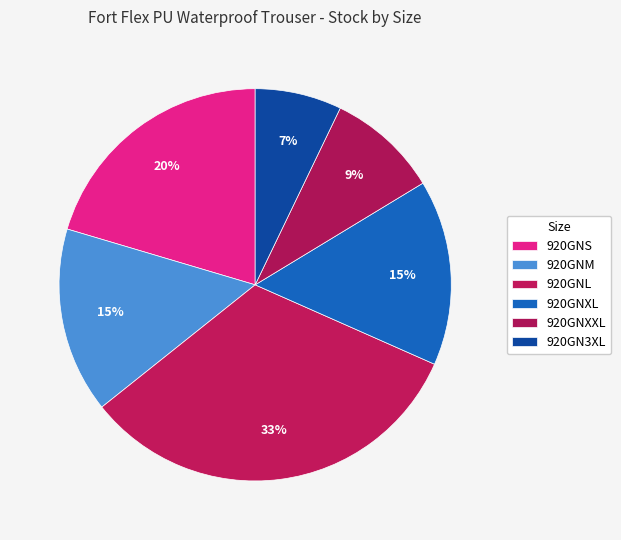

To the nearest percent, what is the average slice percentage?

17%